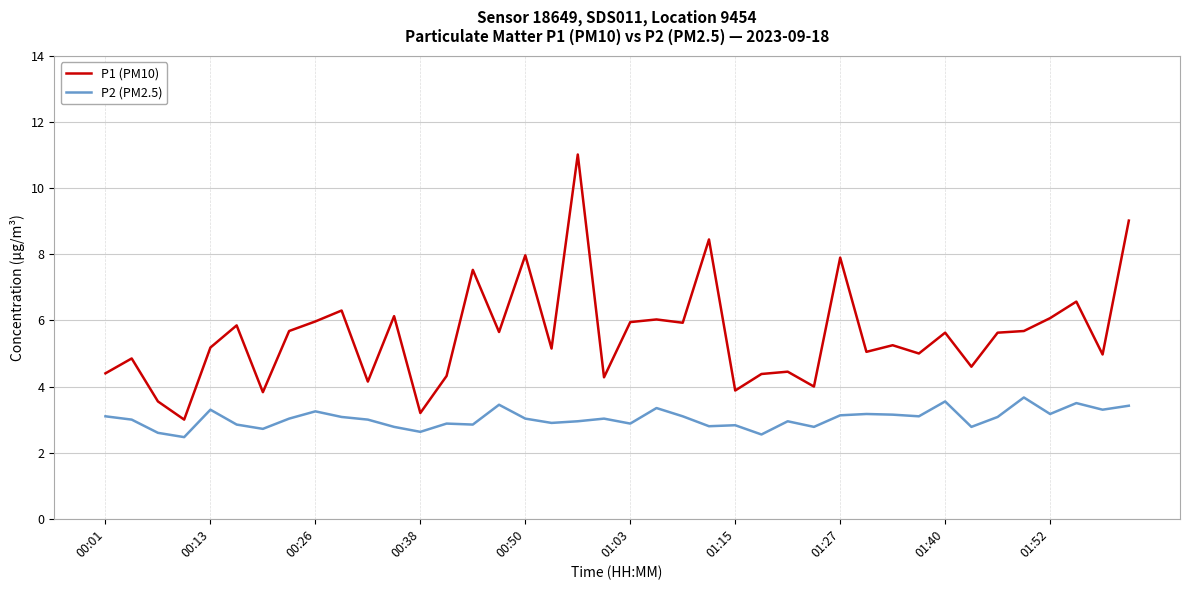

Which series has the largest total across all categories?

P1 (PM10)